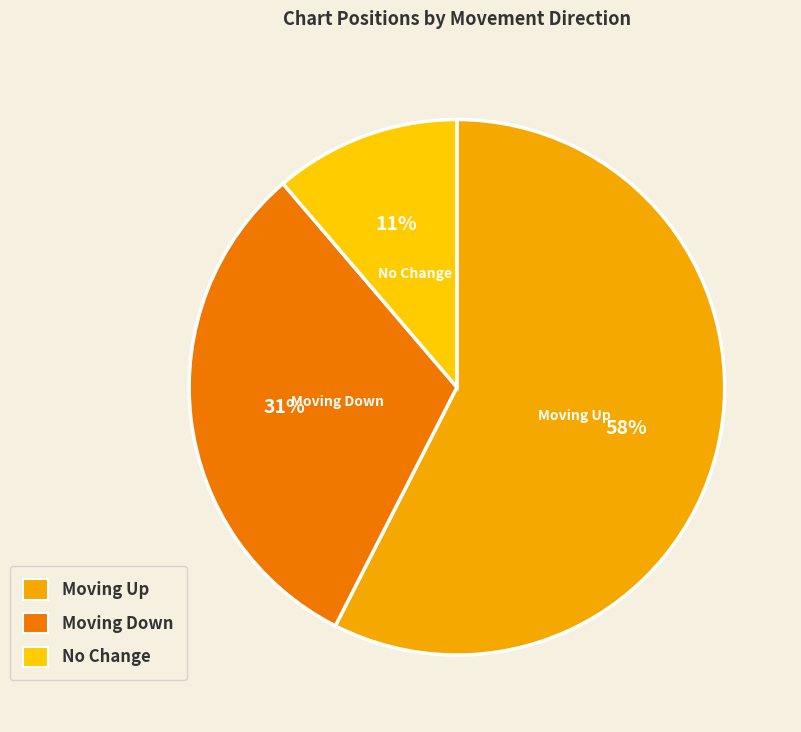

To the nearest percent, what is the difference between the largest and smallest slice percentages?

46%